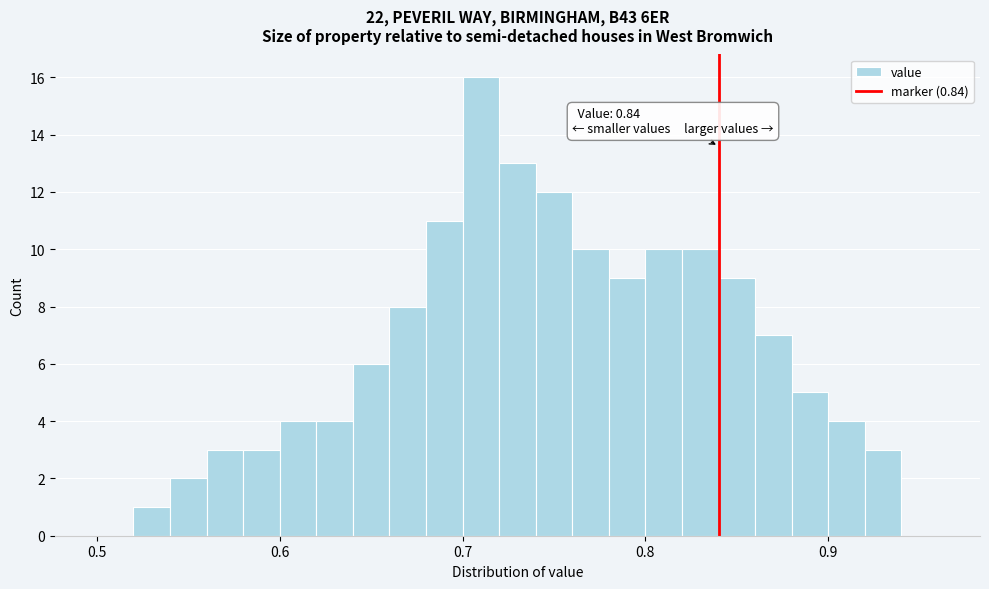

Read against the x-axis, roughly where is the centre of the tallest bar?

0.71